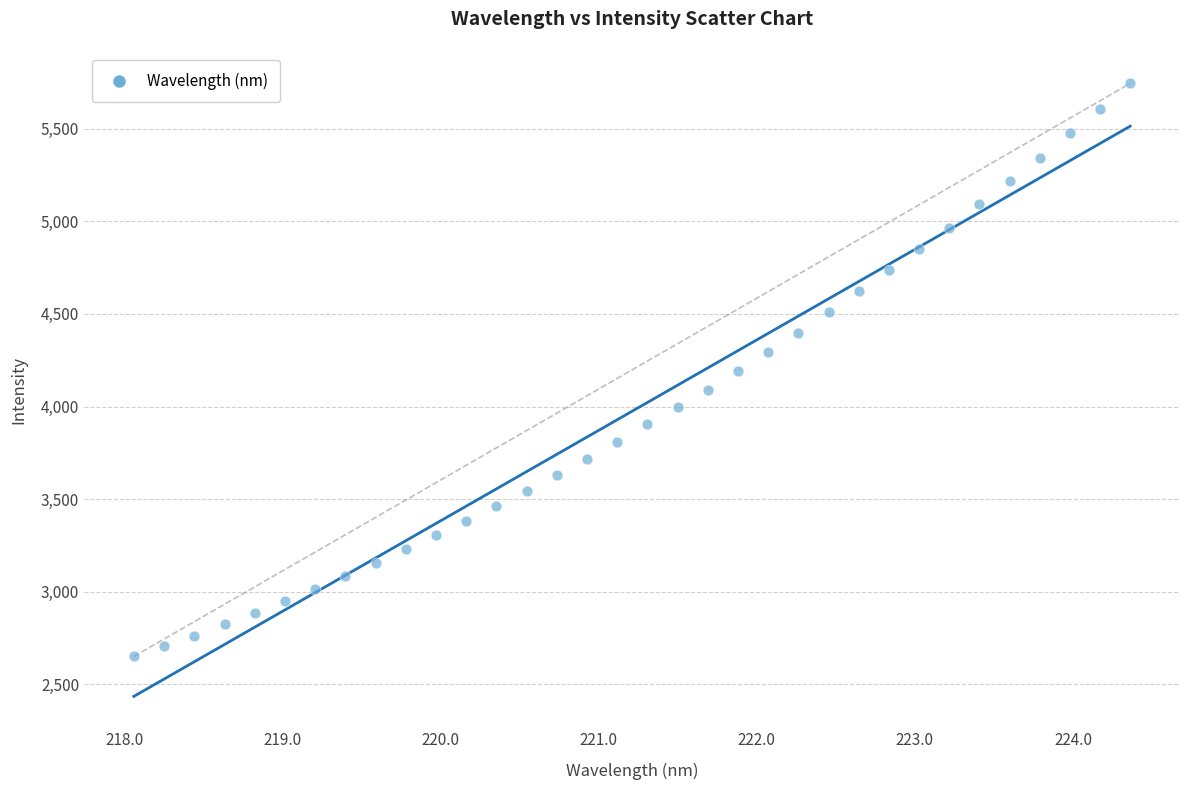

What is the range of Y values (max minus min)?

3094.5